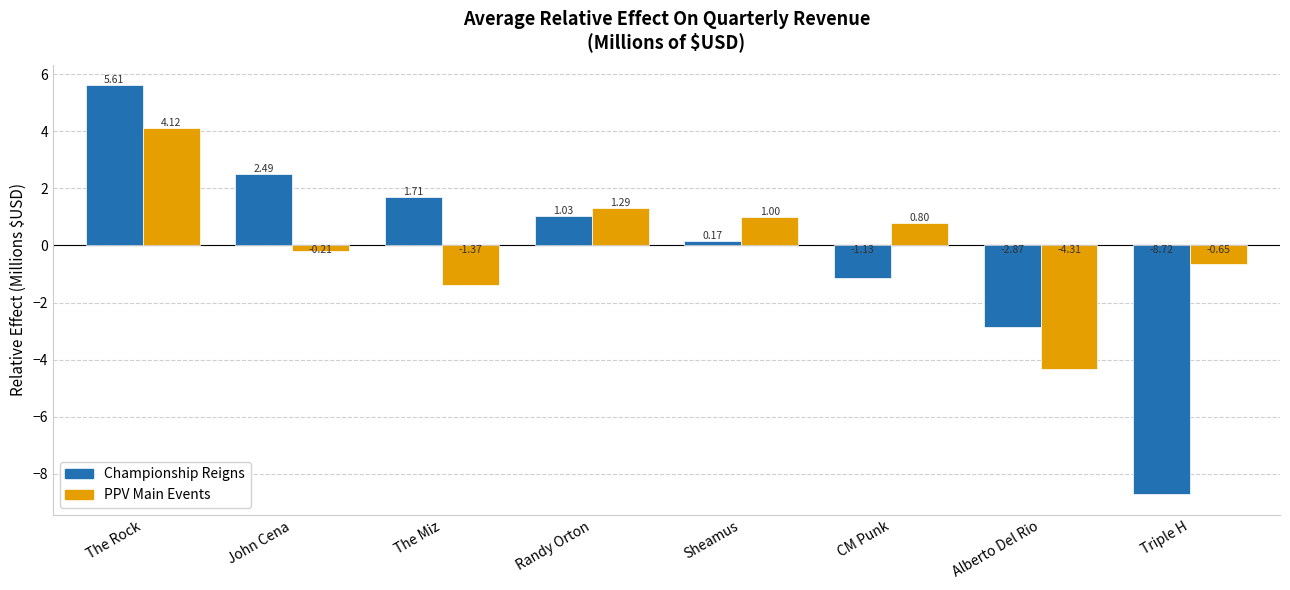

Which series has the largest range (max minus min)?

Championship Reigns